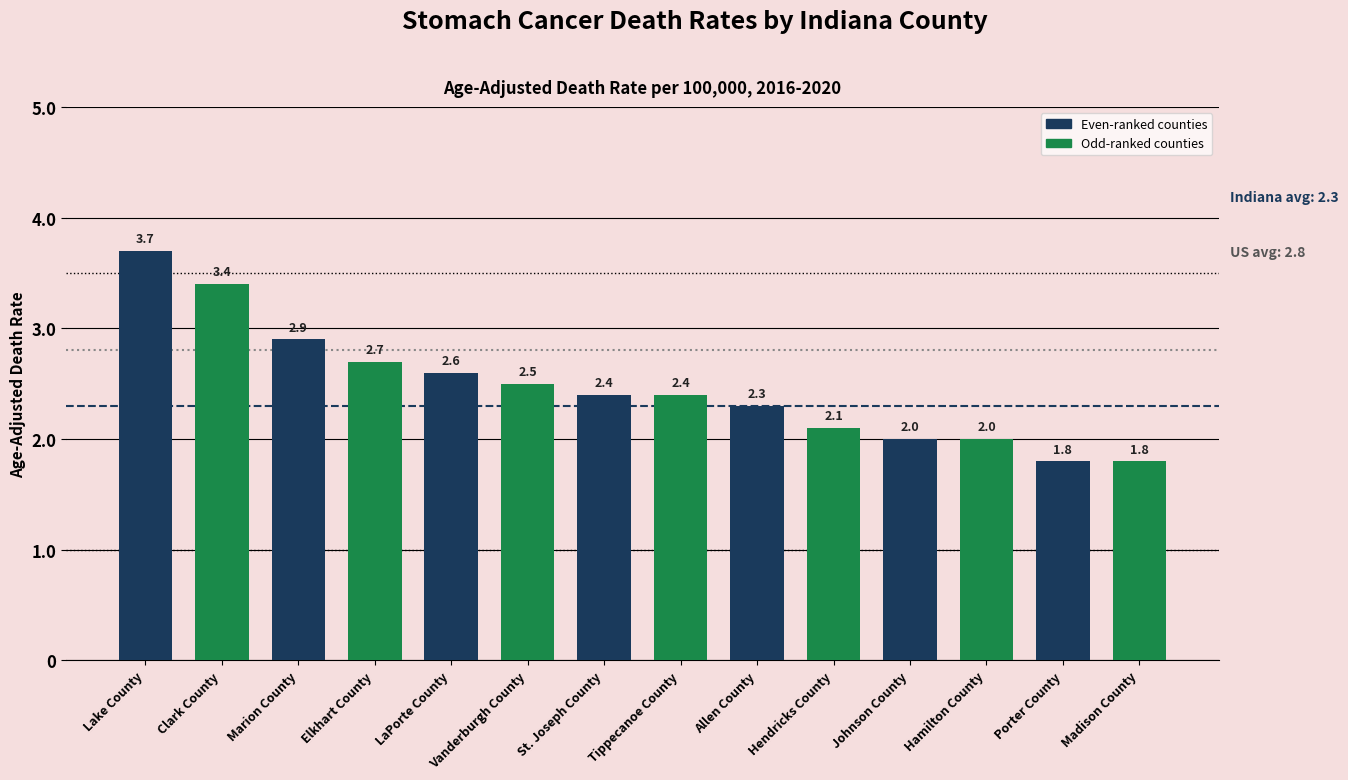

How many series are shown in this chart?

1